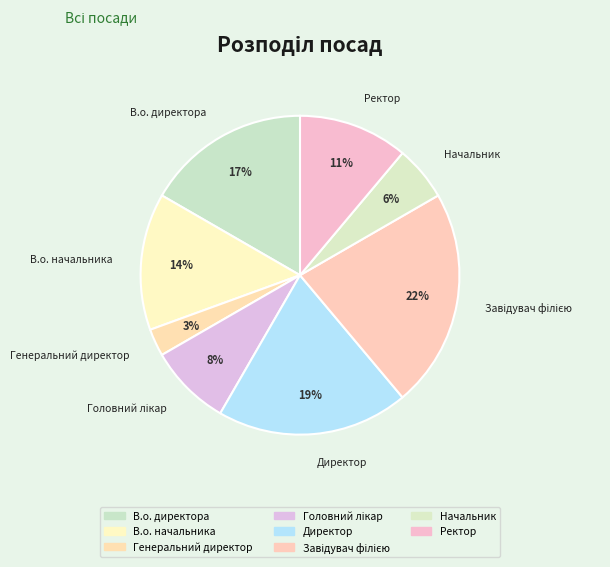

To the nearest percent, what is the difference between the largest and smallest slice percentages?

19%